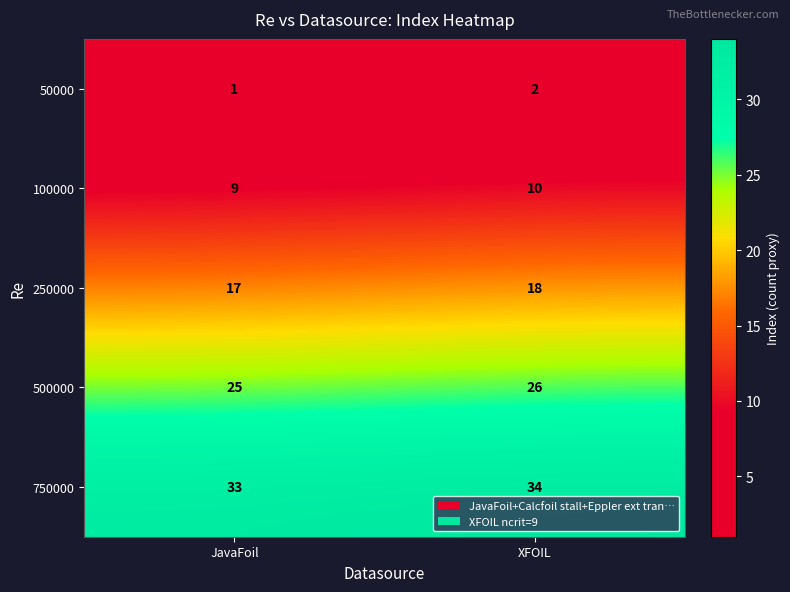

What is the spread (max minus min) of values at JavaFoil?

32